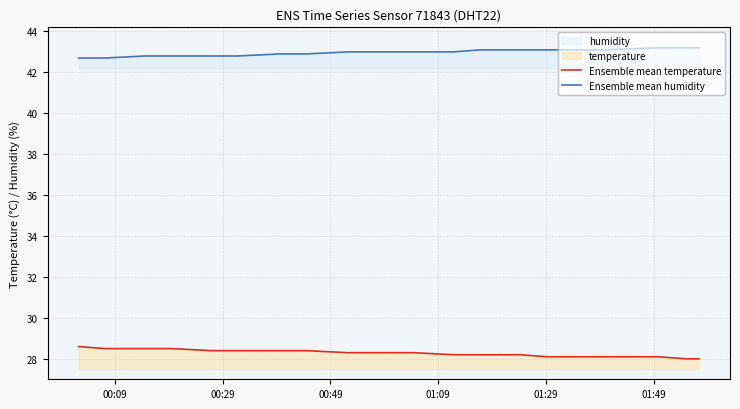

Rank the series by their maximum value, from highest to lowest.

Ensemble mean humidity, Ensemble mean temperature